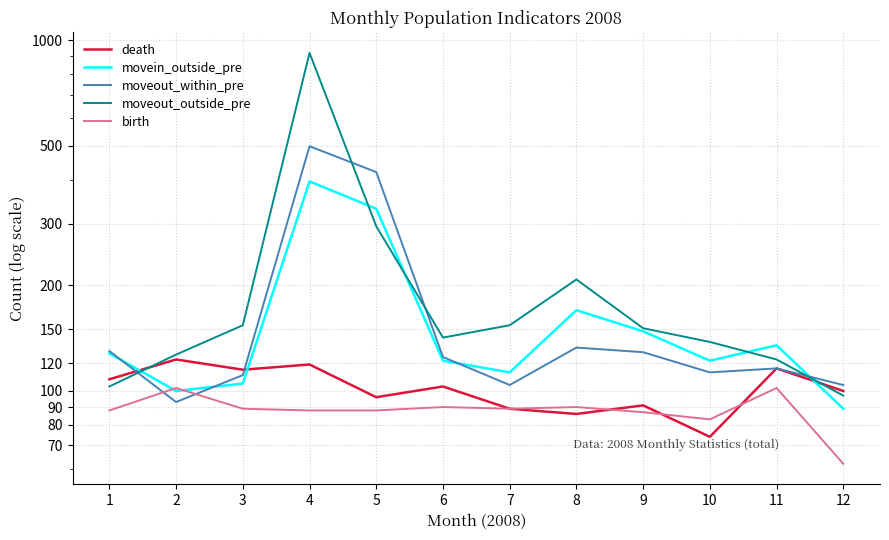

What is the difference between the second highest and second lowest values in the death series?

33